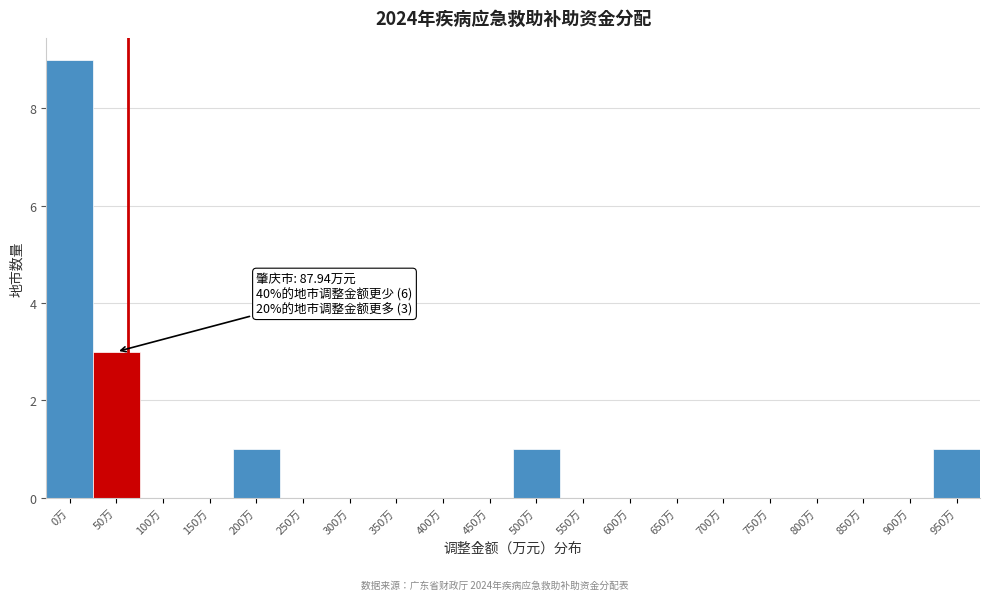

Reading left to right, transcribe all the data shown in this chart.

0万=9	50万=3	100万=0	150万=0	200万=1	250万=0	300万=0	350万=0	400万=0	450万=0	500万=1	550万=0	600万=0	650万=0	700万=0	750万=0	800万=0	850万=0	900万=0	950万=1